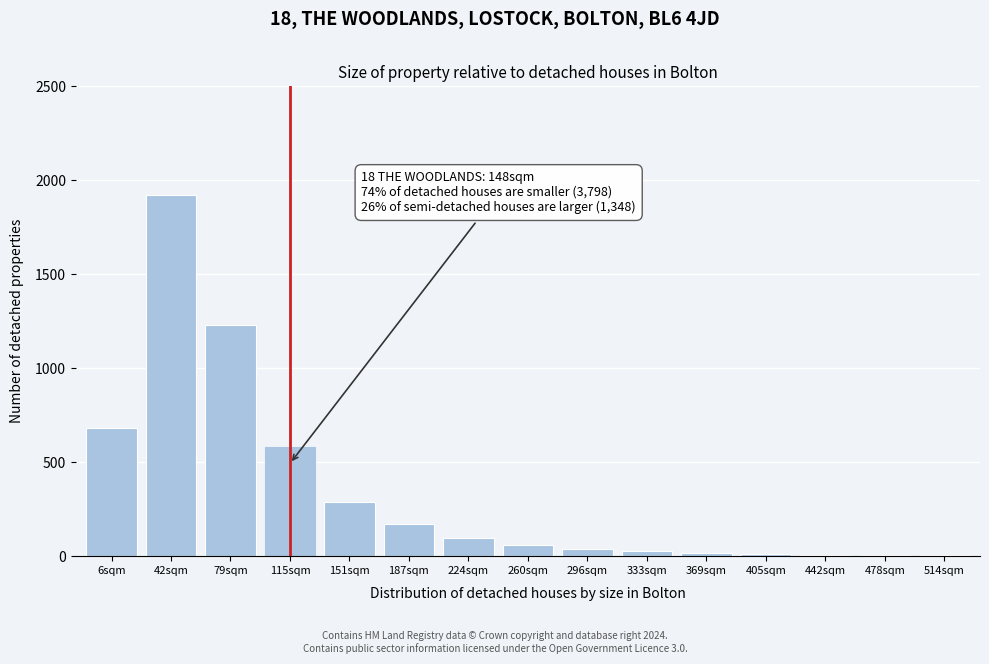

What is the maximum value shown in the chart?

1920